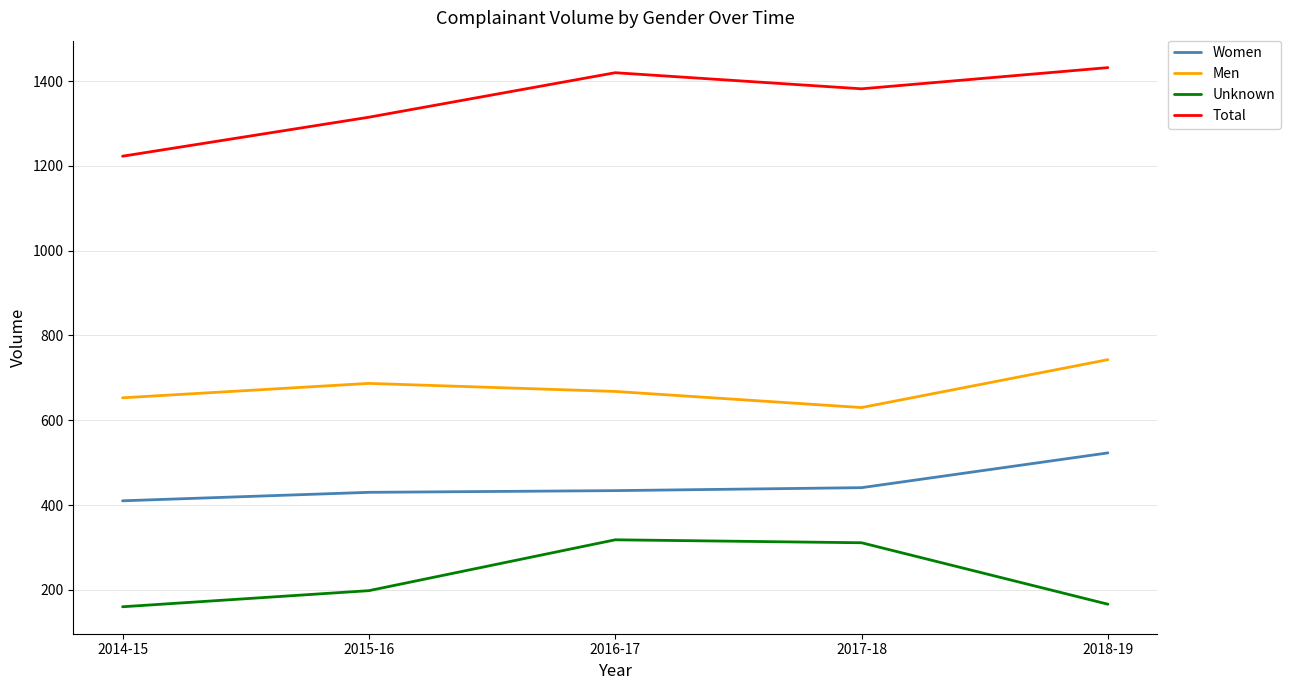

Rank the series at 2015-16 from lowest to highest value.

Unknown, Women, Men, Total